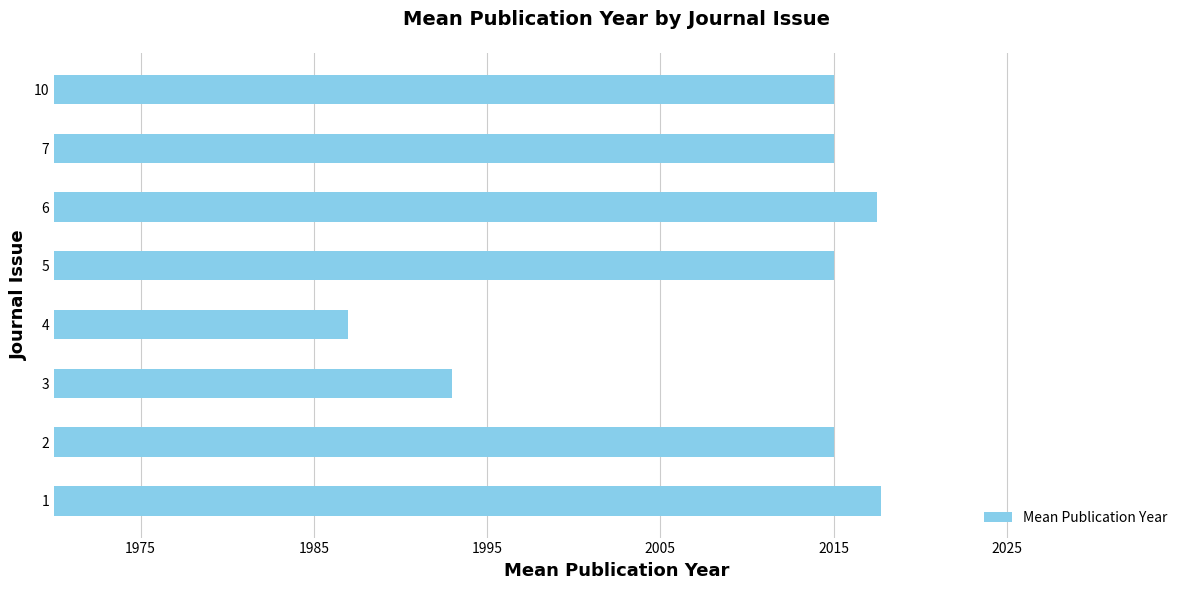

What is the ratio of the value at 1 to the value at 6?

1.0